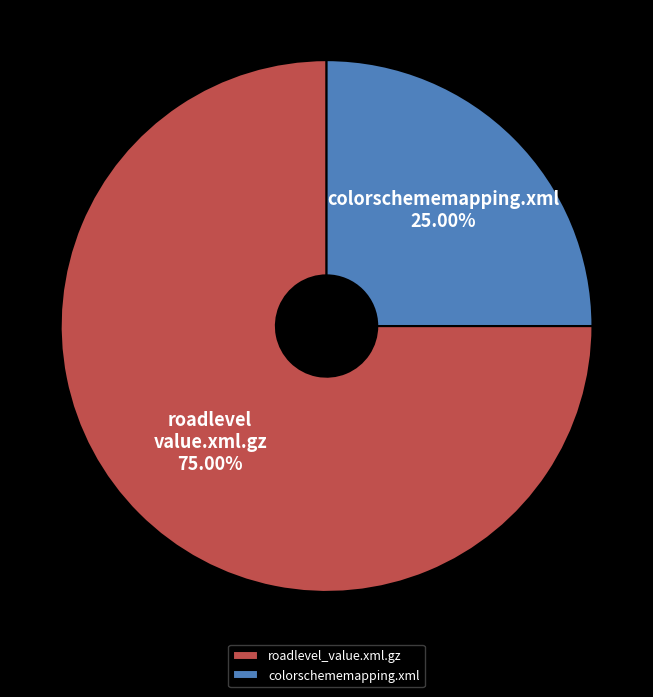

What percentage is NOT represented by roadlevel_value.xml.gz?

25.0%